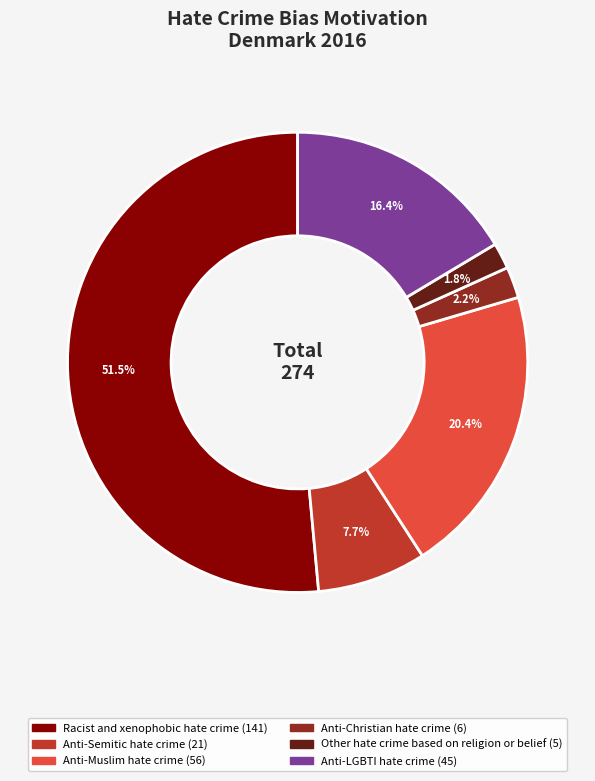

Between Anti-Semitic hate crime and Anti-Christian hate crime, which is larger?

Anti-Semitic hate crime